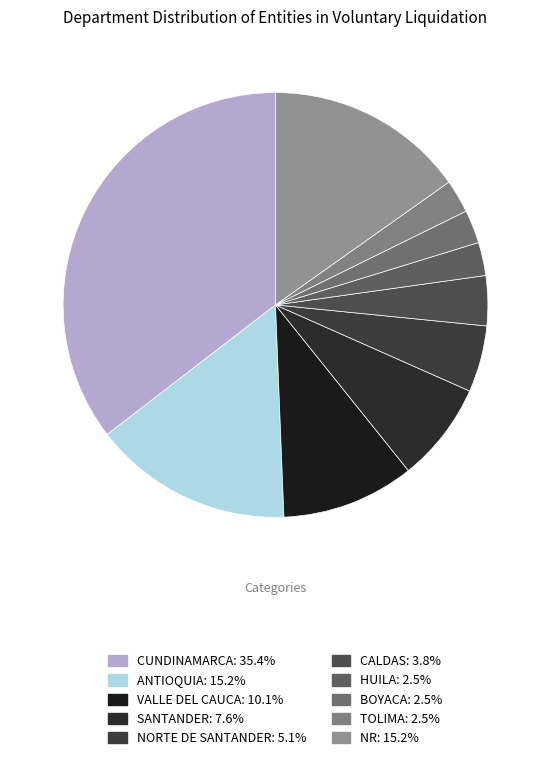

How many segments does this pie chart have?

10